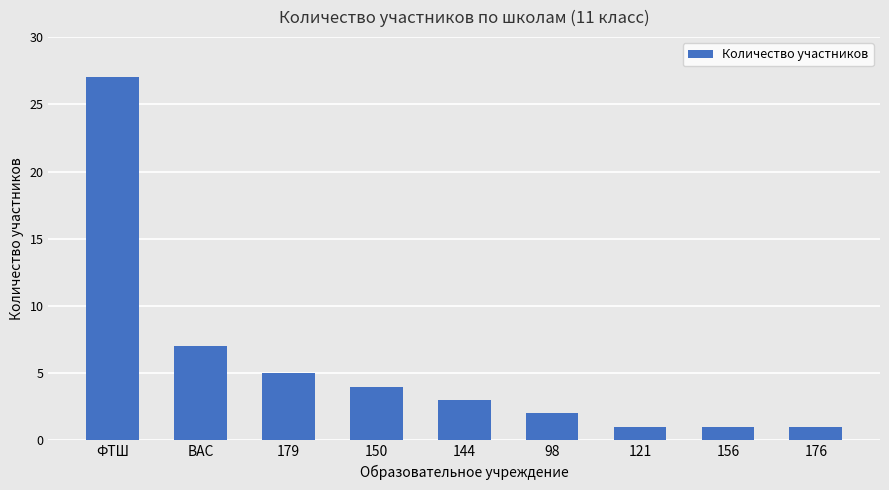

Read the value at 150.

4